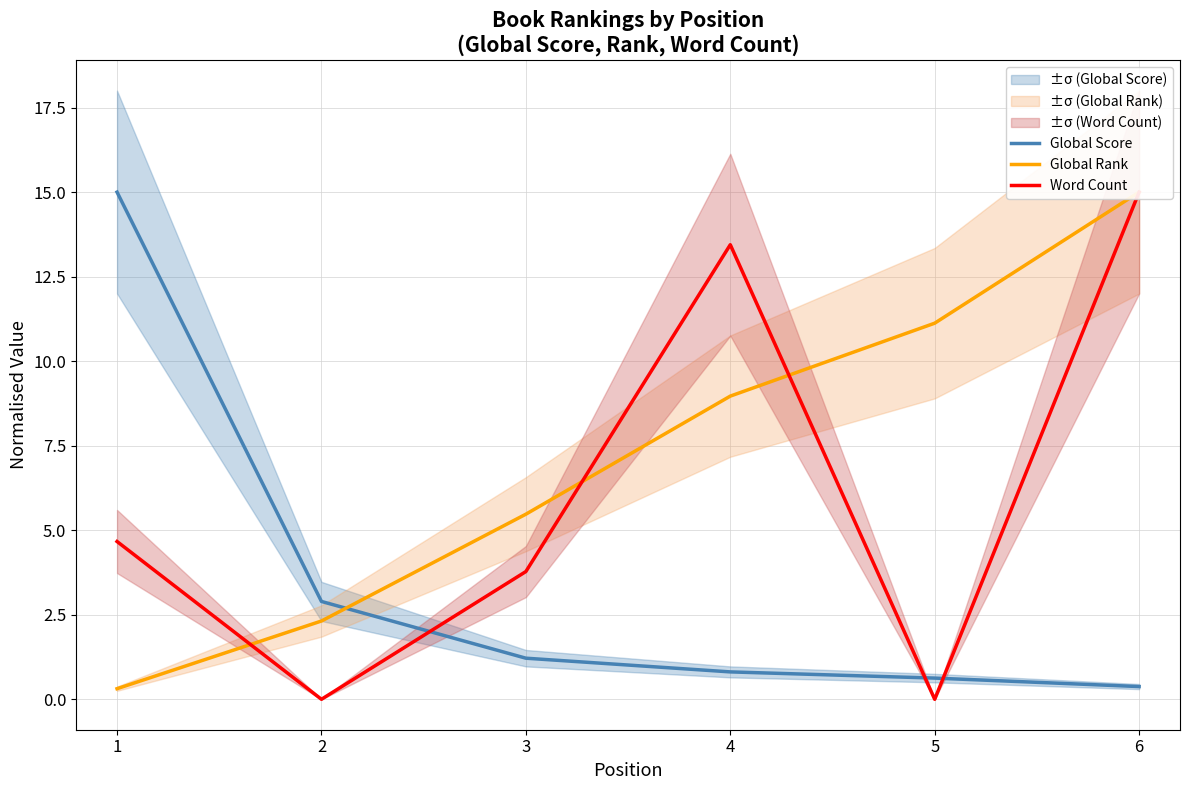

How many values in the Global Rank series are below 8?

3